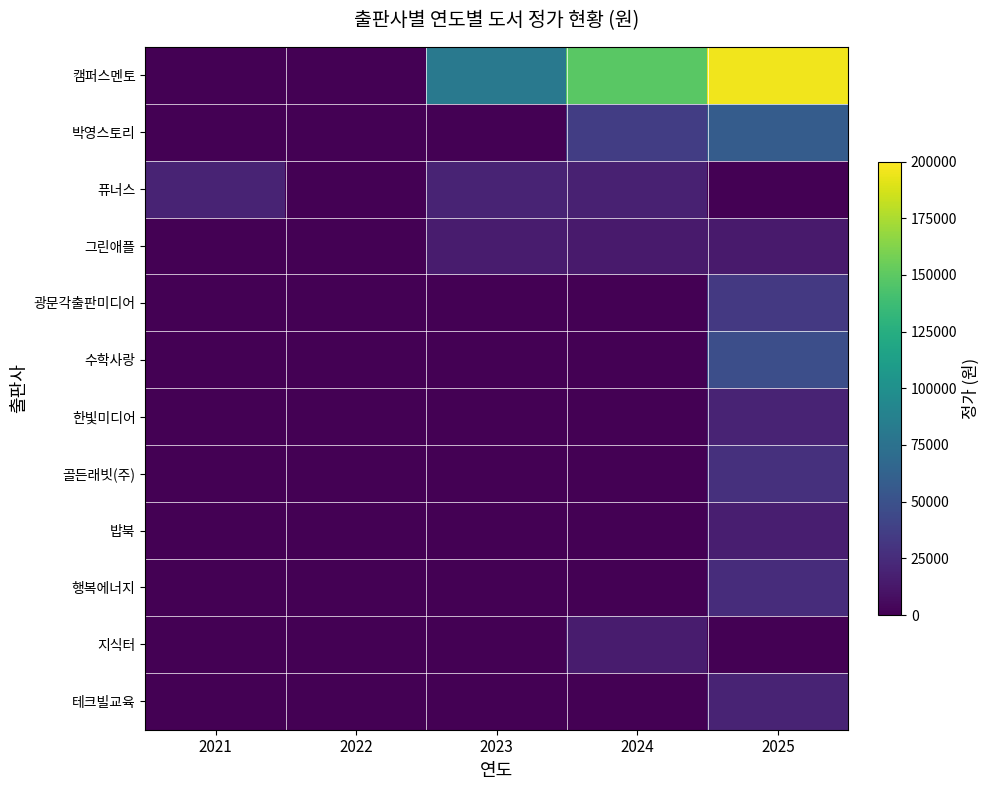

What is the difference between the highest and lowest values at 2023?

81000